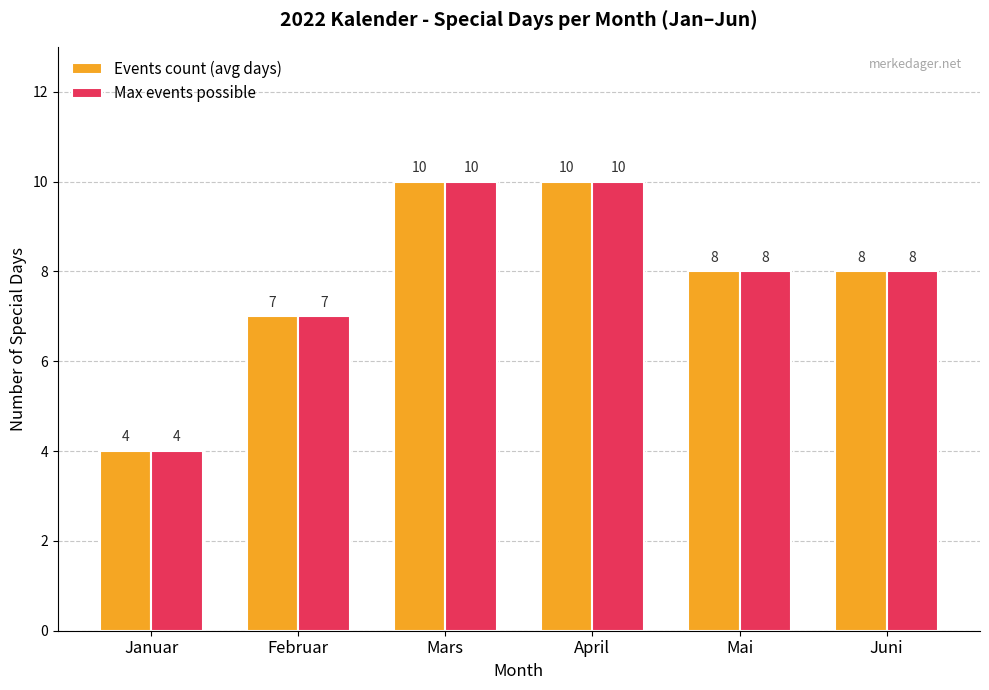

Count the number of categories in the chart.

6